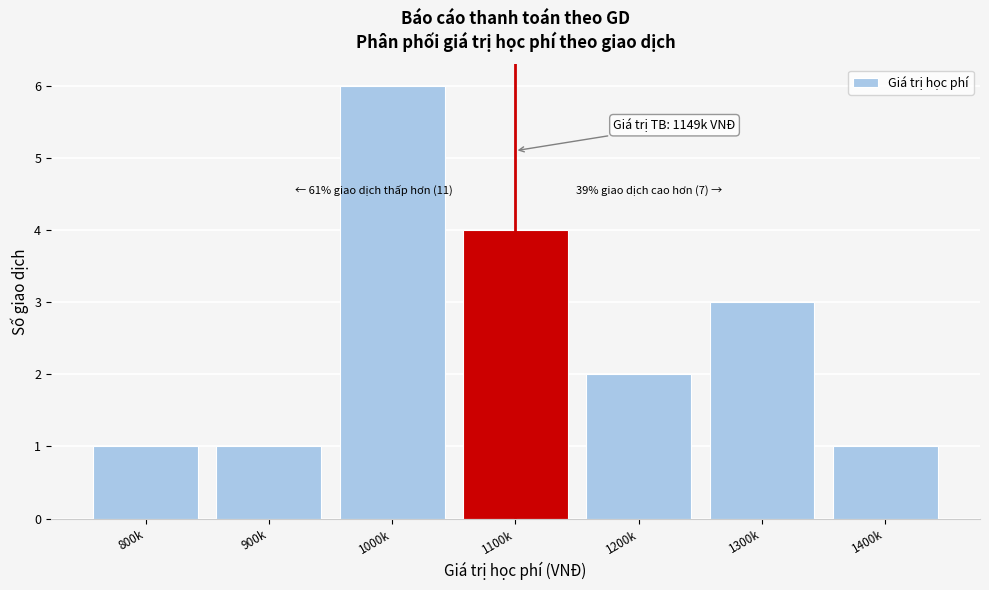

Reading left to right, transcribe all the data shown in this chart.

1	1	6	4	2	3	1